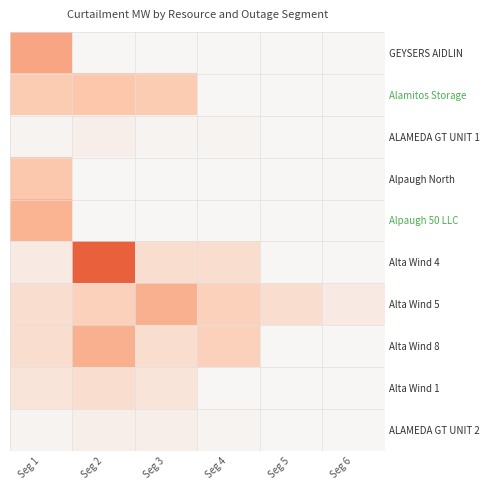

At which label does ALAMEDA GT UNIT 2 first exceed 1?

Seg 2